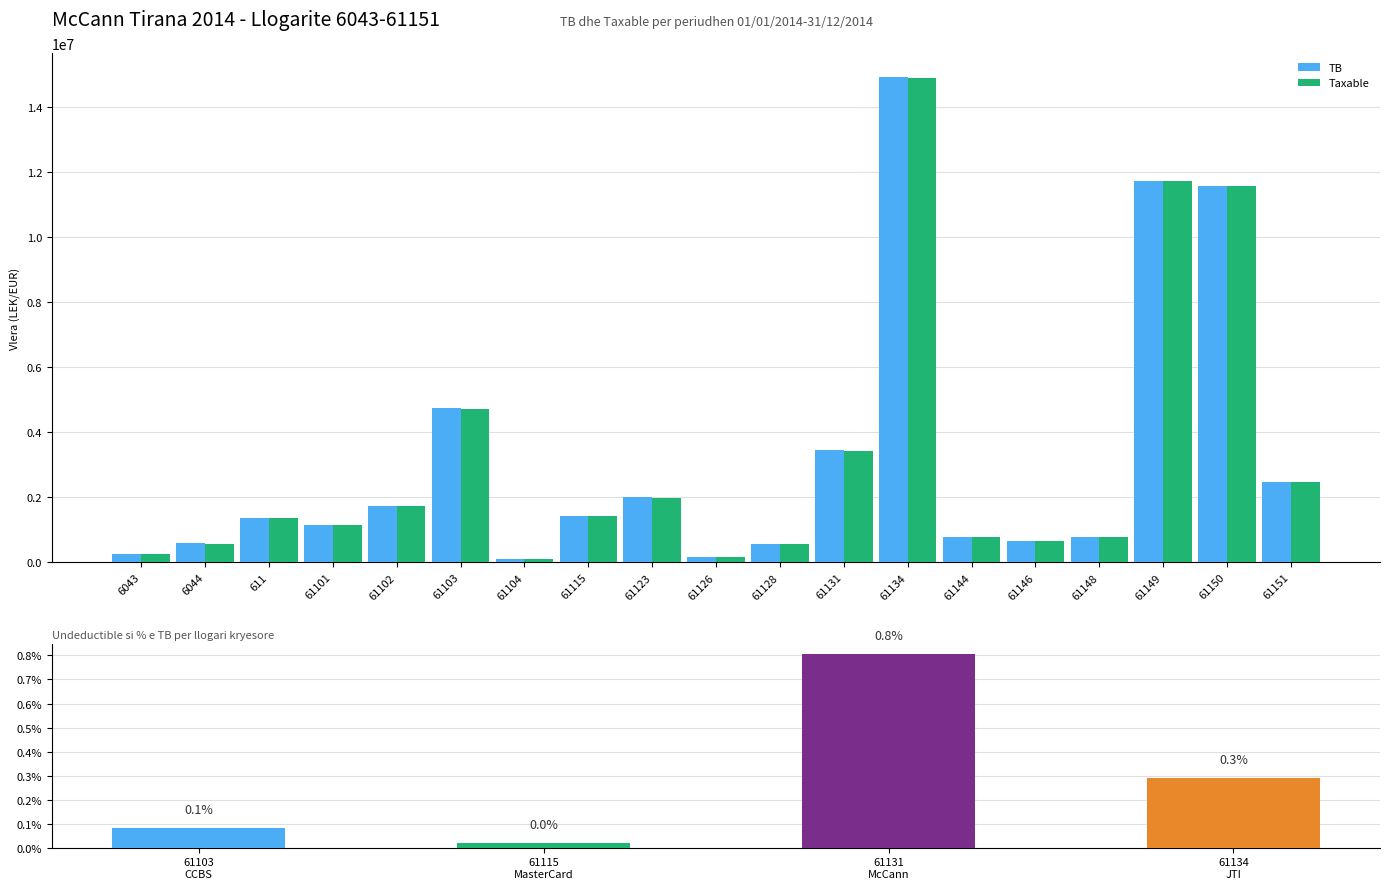

What is the spread (max minus min) of values at 61126?

5100.0